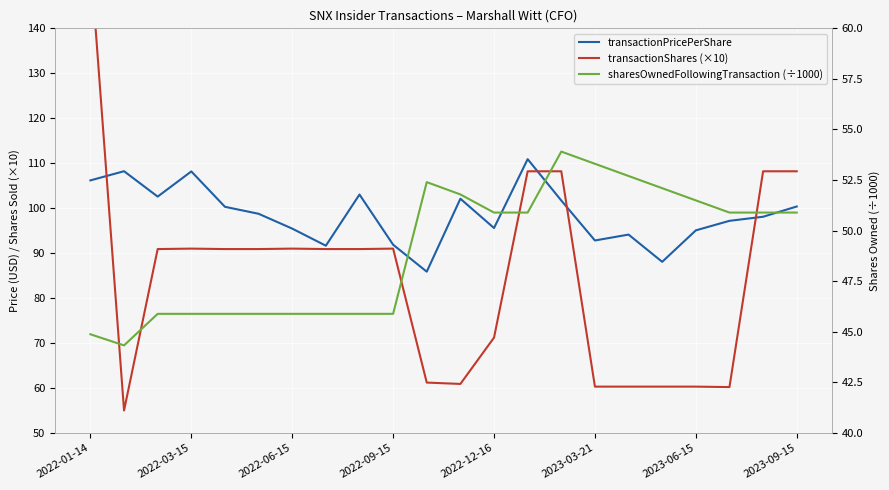

At 2022-09-15, list the series in order from smallest to largest.

sharesOwnedFollowingTransaction (÷1000), transactionShares (×10), transactionPricePerShare